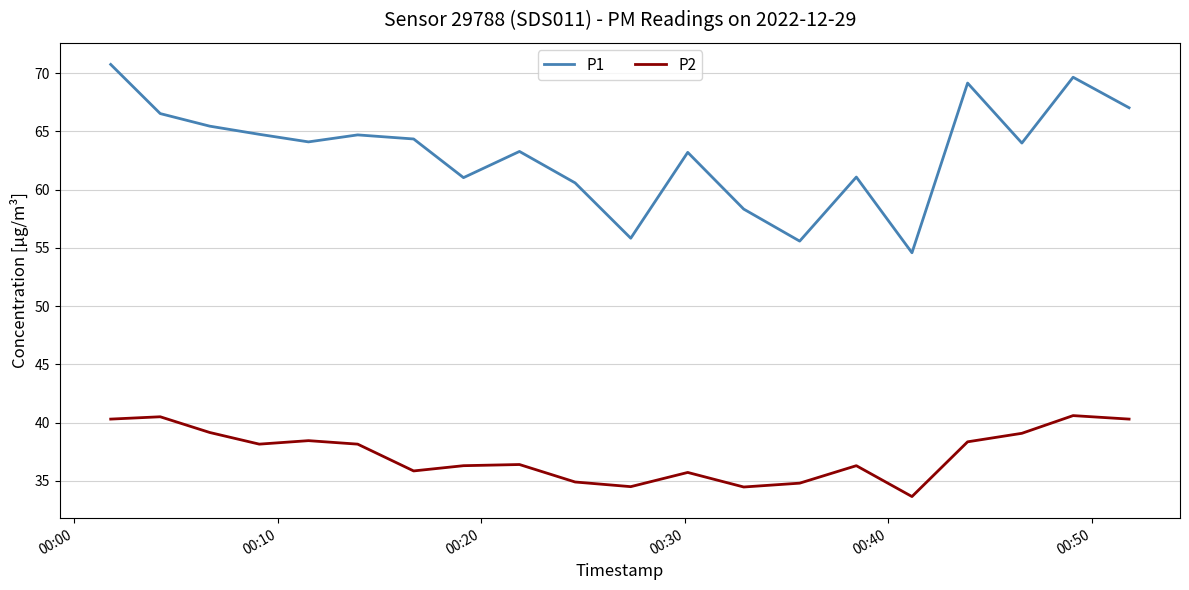

Which series has the largest range (max minus min)?

P1